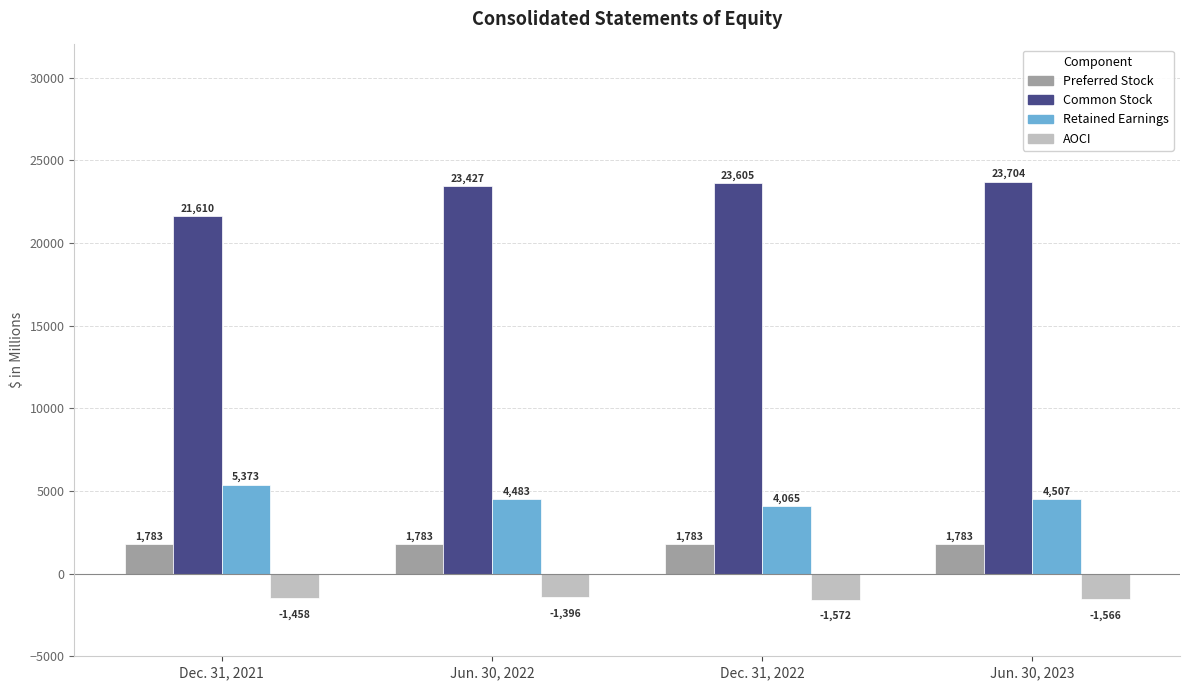

Which series has the largest range (max minus min)?

Common Stock